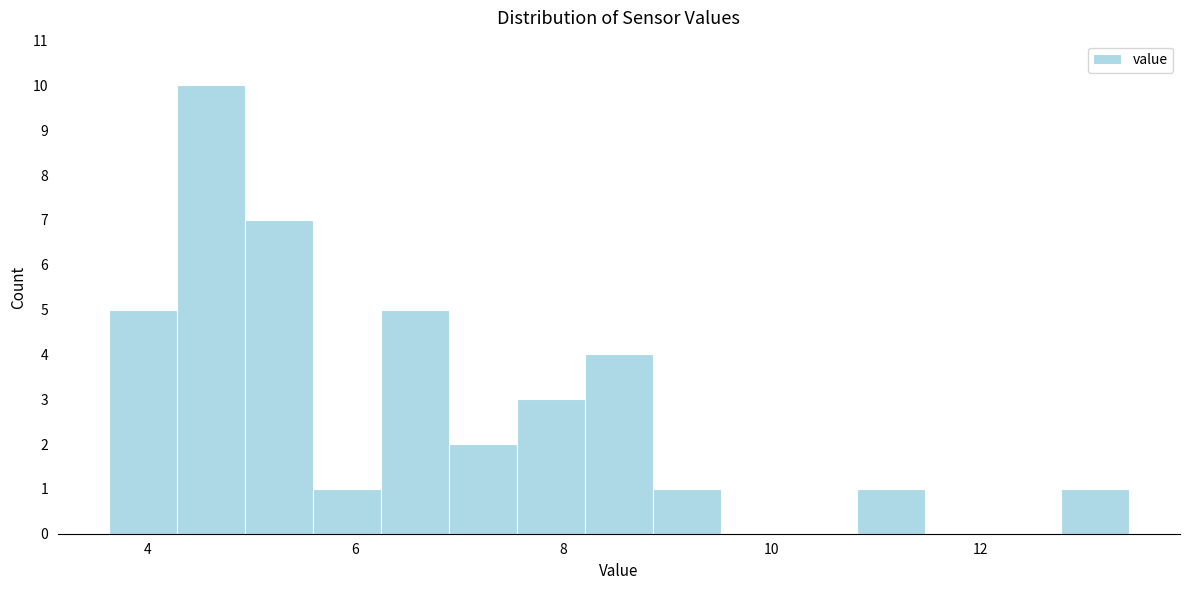

Around what value on the x-axis is the tallest bar? Give the approximate position of its centre, as read against the axis.

4.6